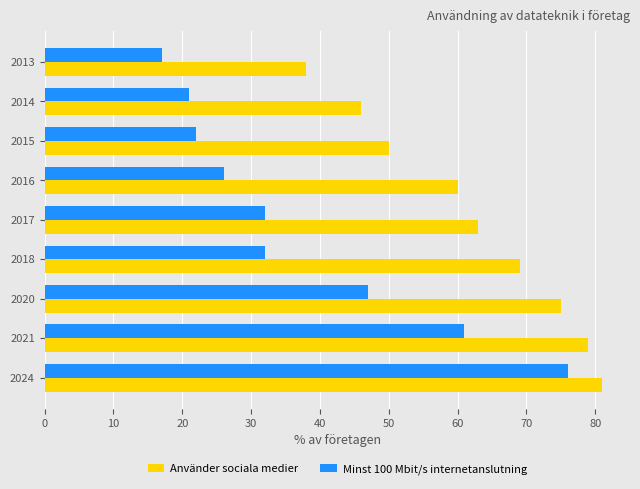

How many distinct data groups are displayed?

2